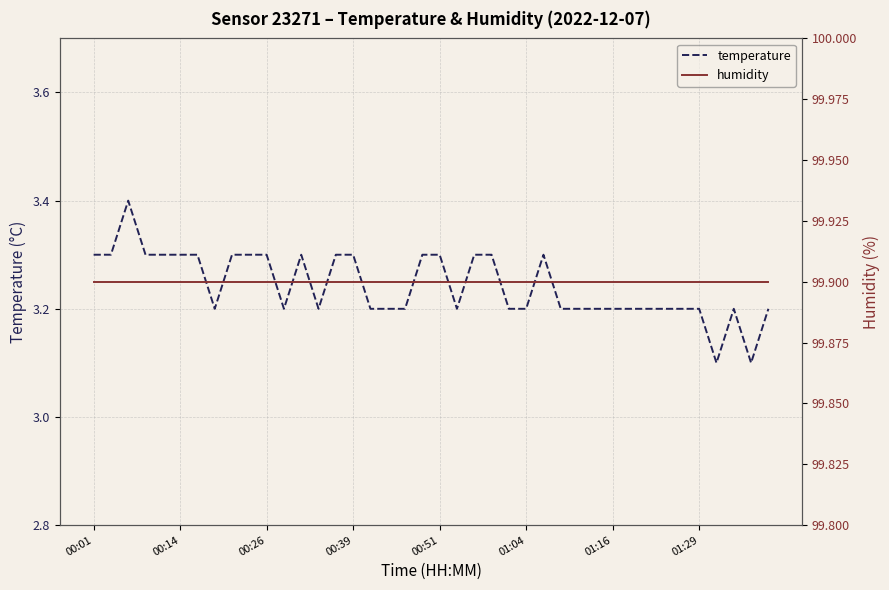

Between 00:01 and 29, which is larger?

00:01